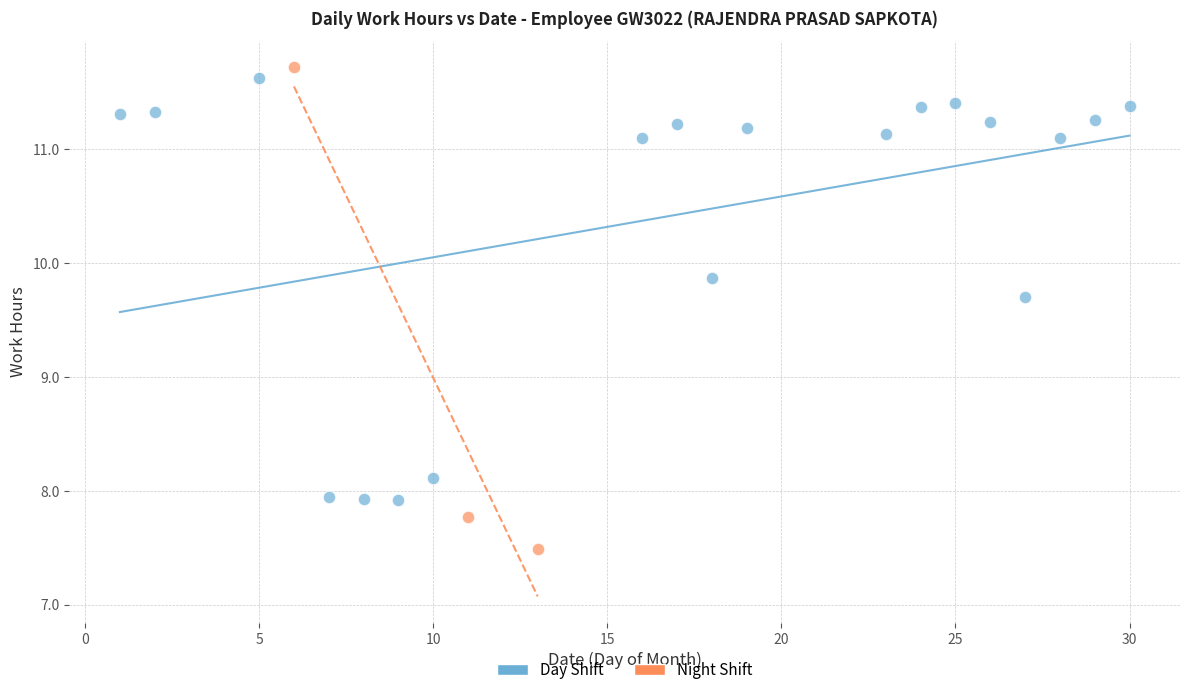

Which series reaches the minimum Y coordinate?

Night Shift